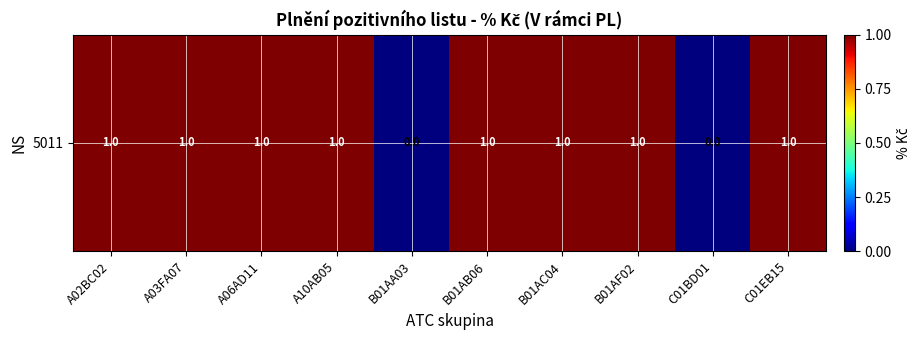

What is the greatest value displayed?

1